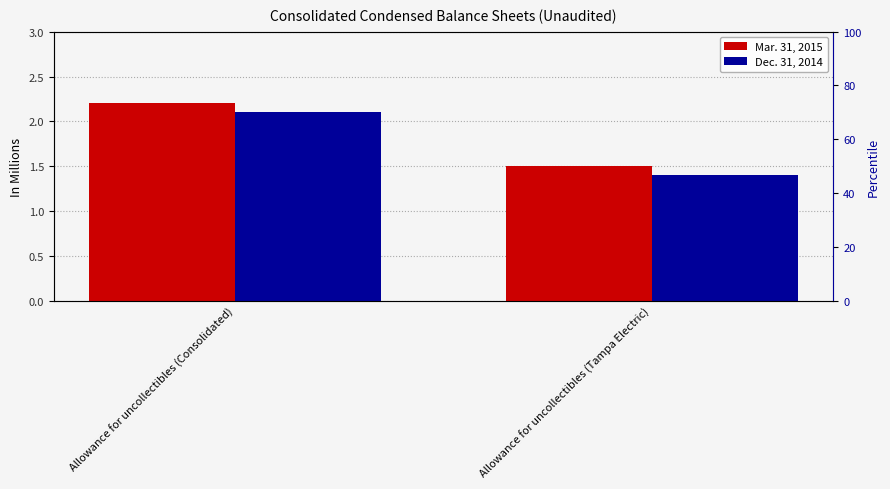

Is it true that Mar. 31, 2015 equals 1.5 at Allowance for uncollectibles (Tampa Electric)?

True